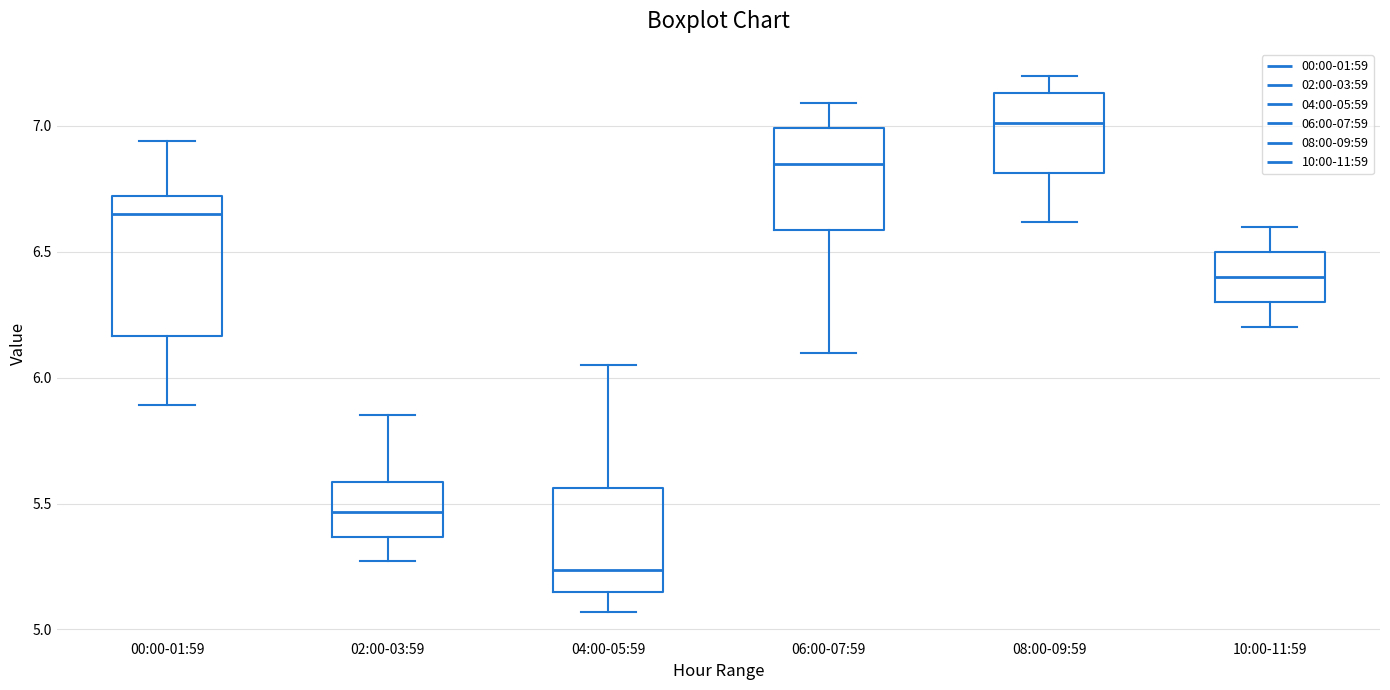

Comparing the boxes themselves (not the whiskers), which one is the tallest?

00:00-01:59